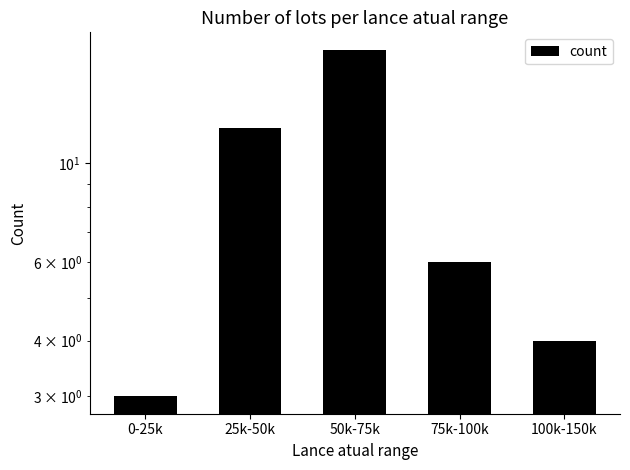

Where does the data first go above 6?

25k-50k